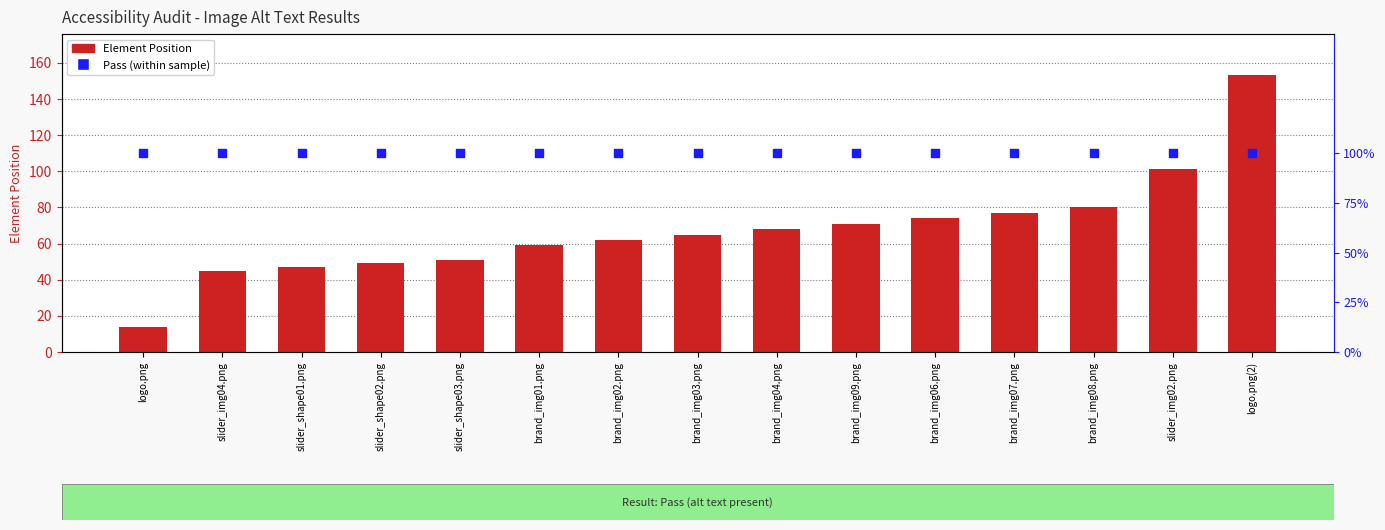

At which category is the sum across all series the highest?

logo.png(2)